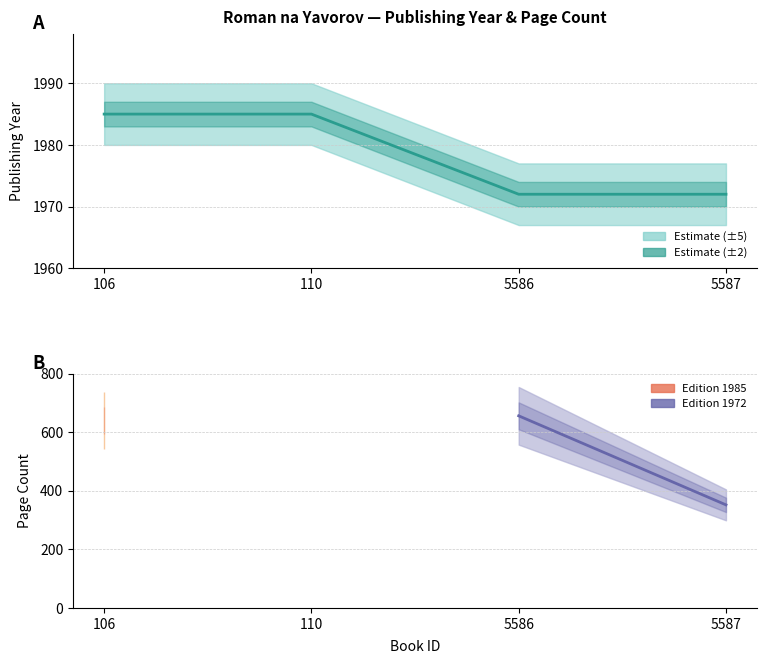

True or false: the data shows 2647 at 110.

False